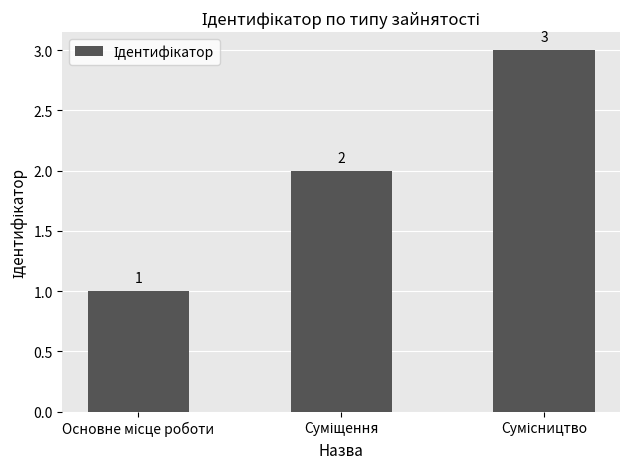

What is the average value?

2